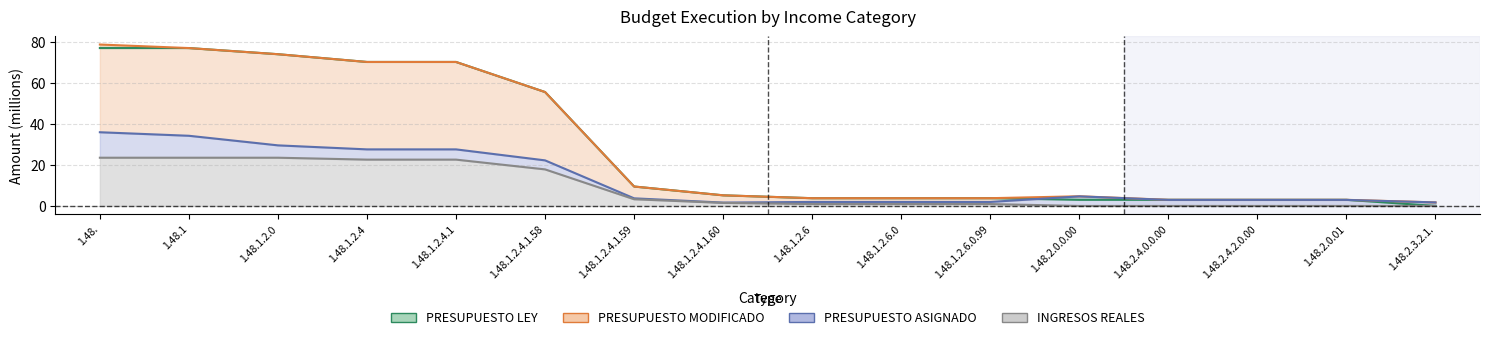

What is the approximate value of PRESUPUESTO MODIFICADO at 1.48.2.3.2.1.?

1.7